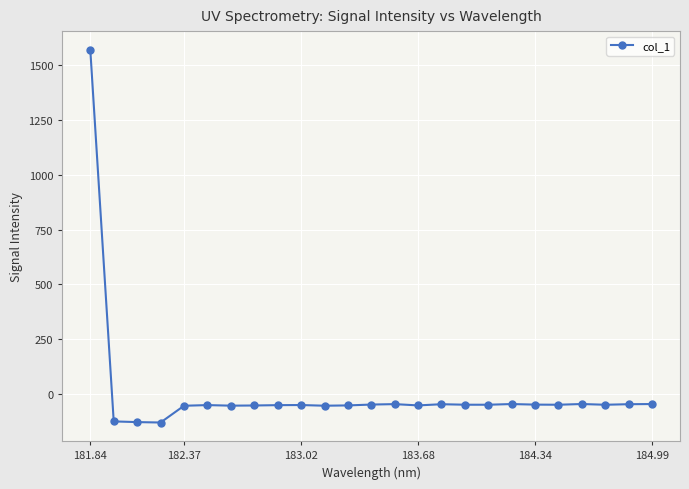

What is the value of the 25th point from the left?

-46.8